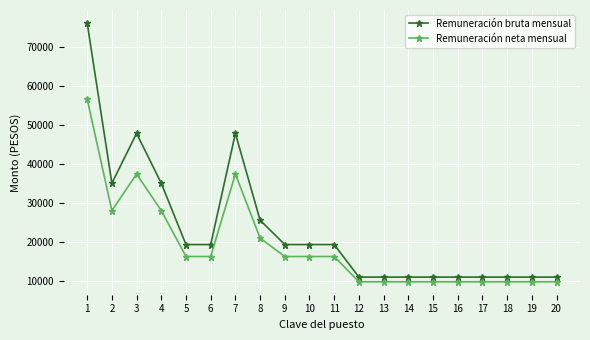

Is it true that Remuneración bruta mensual equals 18505.8 at 14?

False